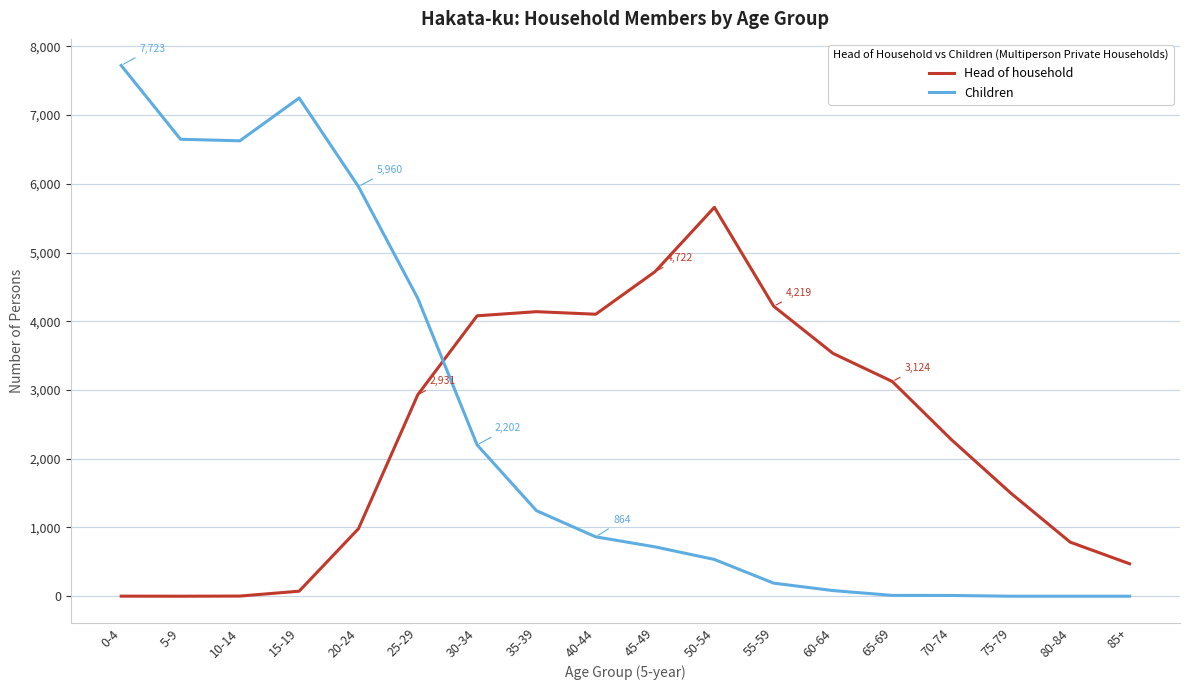

At which label is Head of household closest to 2829?

25-29